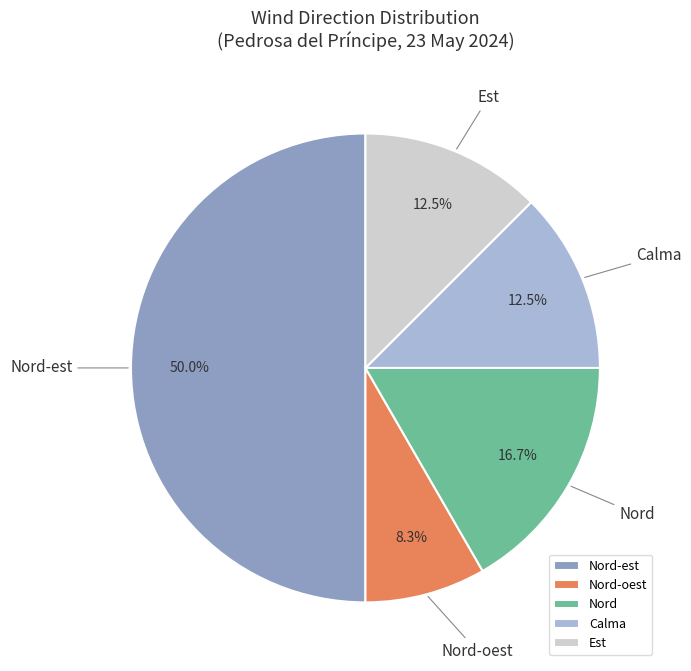

What percentage is the Nord slice, to the nearest percent?

17%